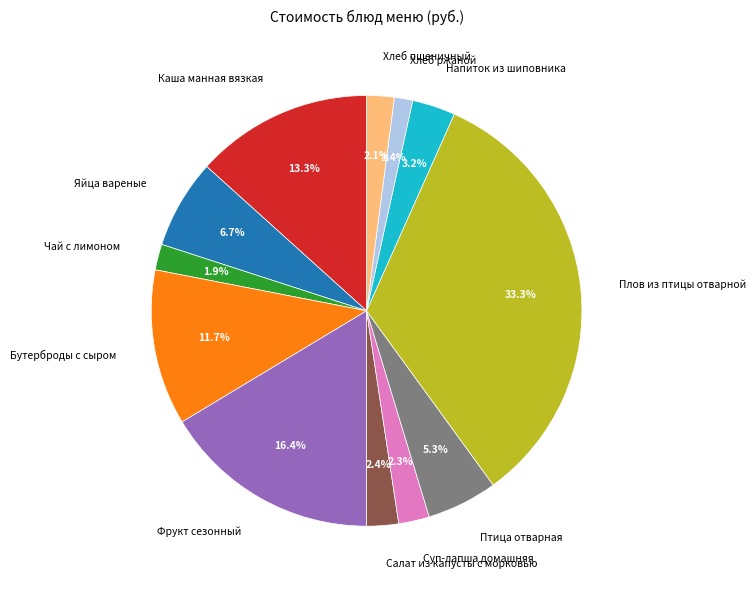

To the nearest percent, what portion does Чай с лимоном represent?

2%